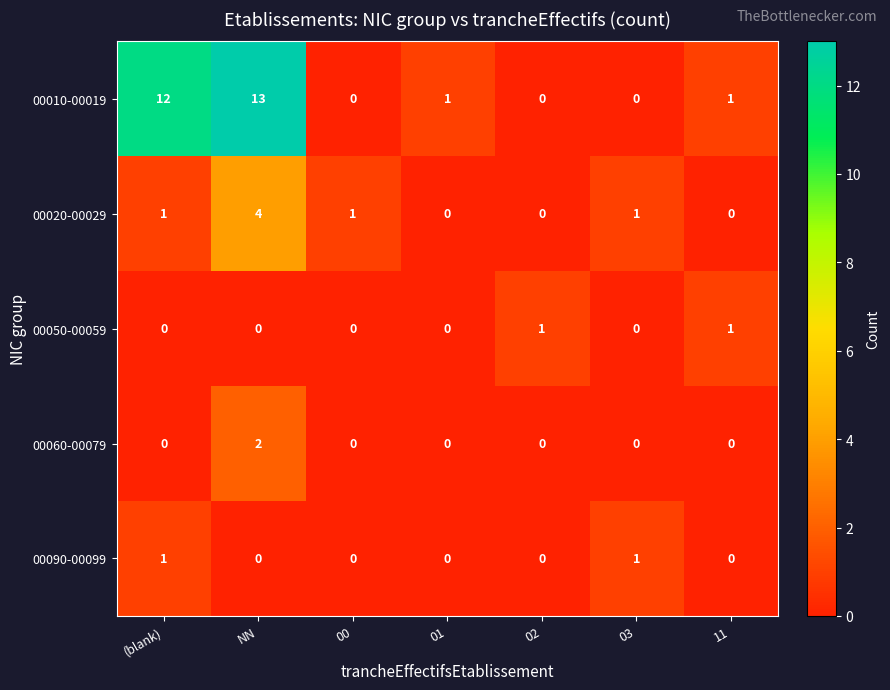

What is the sum of all 00010-00019 values?

27